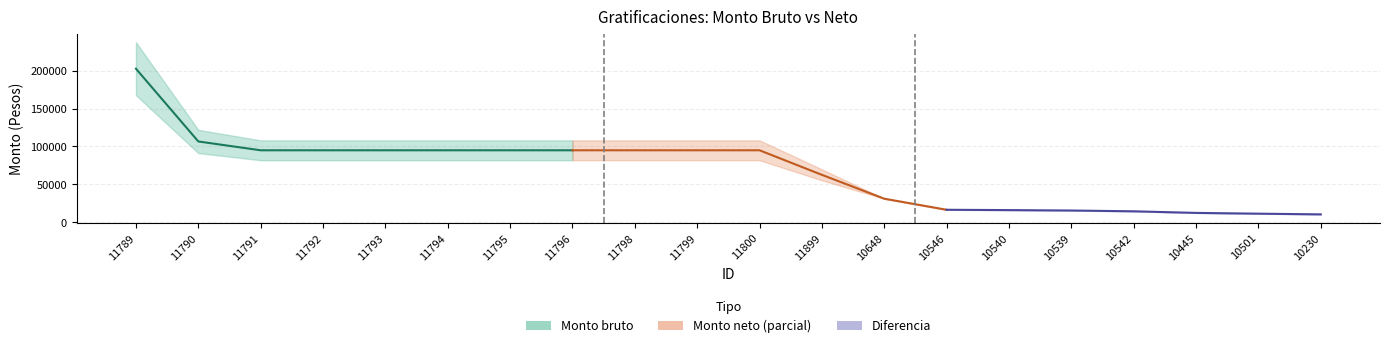

Which series has the largest range (max minus min)?

Monto bruto